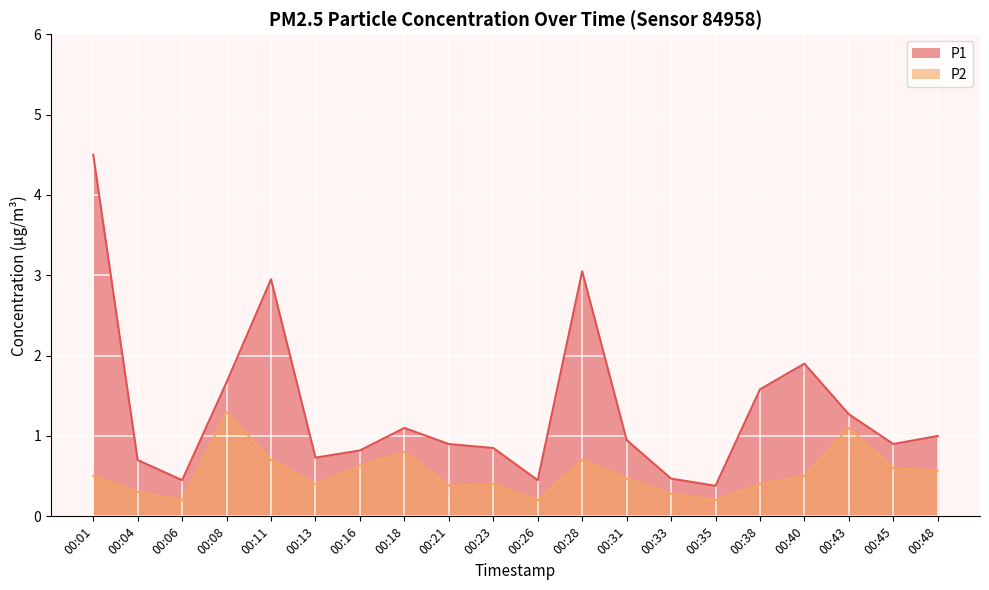

Reading left to right, list all the values displayed in this chart.

P1: 4.5	0.7	0.5	1.7	3.0	0.7	0.8	1.1	0.9	0.8	0.5	3.0	0.9	0.5	0.4	1.6	1.9	1.3	0.9	1.0
P2: 0.5	0.3	0.2	1.3	0.7	0.4	0.6	0.8	0.4	0.4	0.2	0.7	0.5	0.3	0.2	0.4	0.5	1.1	0.6	0.6